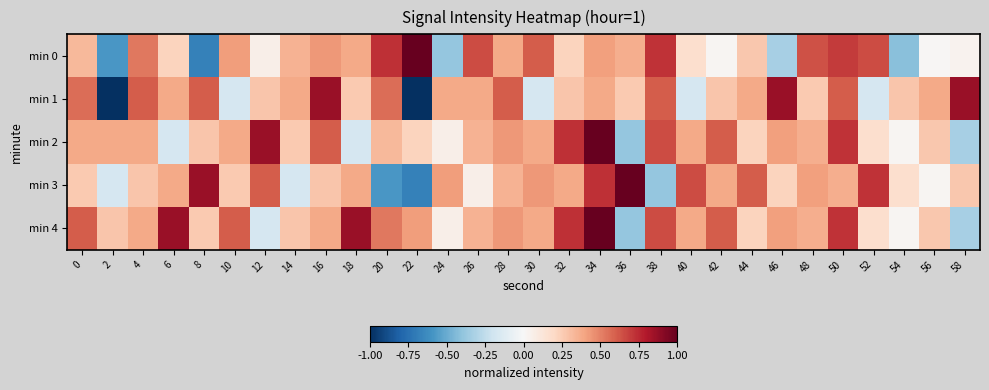

Reading right to left, what are all the values shown in this chart?

min 0: 58=0.0	56=0.0	54=-0.4	52=0.7	50=0.7	48=0.6	46=-0.3	44=0.3	42=0.0	40=0.2	38=0.7	36=0.4	34=0.4	32=0.2	30=0.6	28=0.4	26=0.7	24=-0.4	22=1.0	20=0.7	18=0.4	16=0.4	14=0.4	12=0.1	10=0.4	8=-0.7	6=0.2	4=0.5	2=-0.6	0=0.3
min 1: 58=0.9	56=0.4	54=0.3	52=-0.2	50=0.6	48=0.3	46=0.9	44=0.4	42=0.3	40=-0.2	38=0.6	36=0.3	34=0.4	32=0.3	30=-0.2	28=0.6	26=0.4	24=0.4	22=-1.0	20=0.6	18=0.3	16=0.9	14=0.4	12=0.3	10=-0.2	8=0.6	6=0.4	4=0.6	2=-1.0	0=0.6
min 2: 58=-0.3	56=0.3	54=0.0	52=0.2	50=0.7	48=0.4	46=0.4	44=0.2	42=0.6	40=0.4	38=0.7	36=-0.4	34=1.0	32=0.7	30=0.4	28=0.4	26=0.4	24=0.1	22=0.2	20=0.3	18=-0.2	16=0.6	14=0.3	12=0.9	10=0.4	8=0.3	6=-0.2	4=0.4	2=0.4	0=0.4
min 3: 58=0.3	56=0.0	54=0.2	52=0.7	50=0.4	48=0.4	46=0.2	44=0.6	42=0.4	40=0.7	38=-0.4	36=1.0	34=0.7	32=0.4	30=0.4	28=0.4	26=0.1	24=0.4	22=-0.7	20=-0.6	18=0.4	16=0.3	14=-0.2	12=0.6	10=0.3	8=0.9	6=0.4	4=0.3	2=-0.2	0=0.3
min 4: 58=-0.3	56=0.3	54=0.0	52=0.2	50=0.7	48=0.4	46=0.4	44=0.2	42=0.6	40=0.4	38=0.7	36=-0.4	34=1.0	32=0.7	30=0.4	28=0.4	26=0.4	24=0.1	22=0.4	20=0.5	18=0.9	16=0.4	14=0.3	12=-0.2	10=0.6	8=0.3	6=0.9	4=0.4	2=0.3	0=0.6